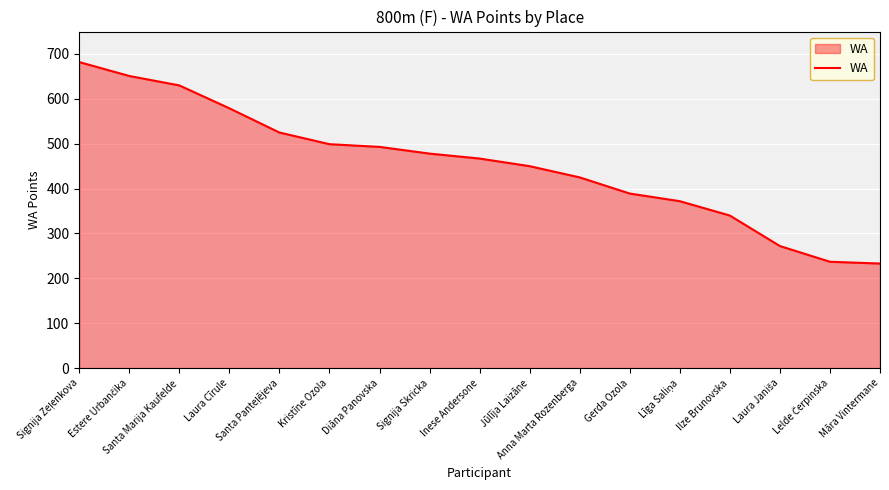

How many lines are shown in the chart?

1